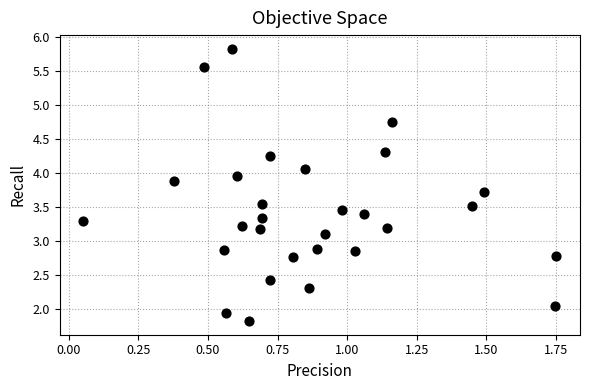

What is the range of X values (max minus min)?

1.7